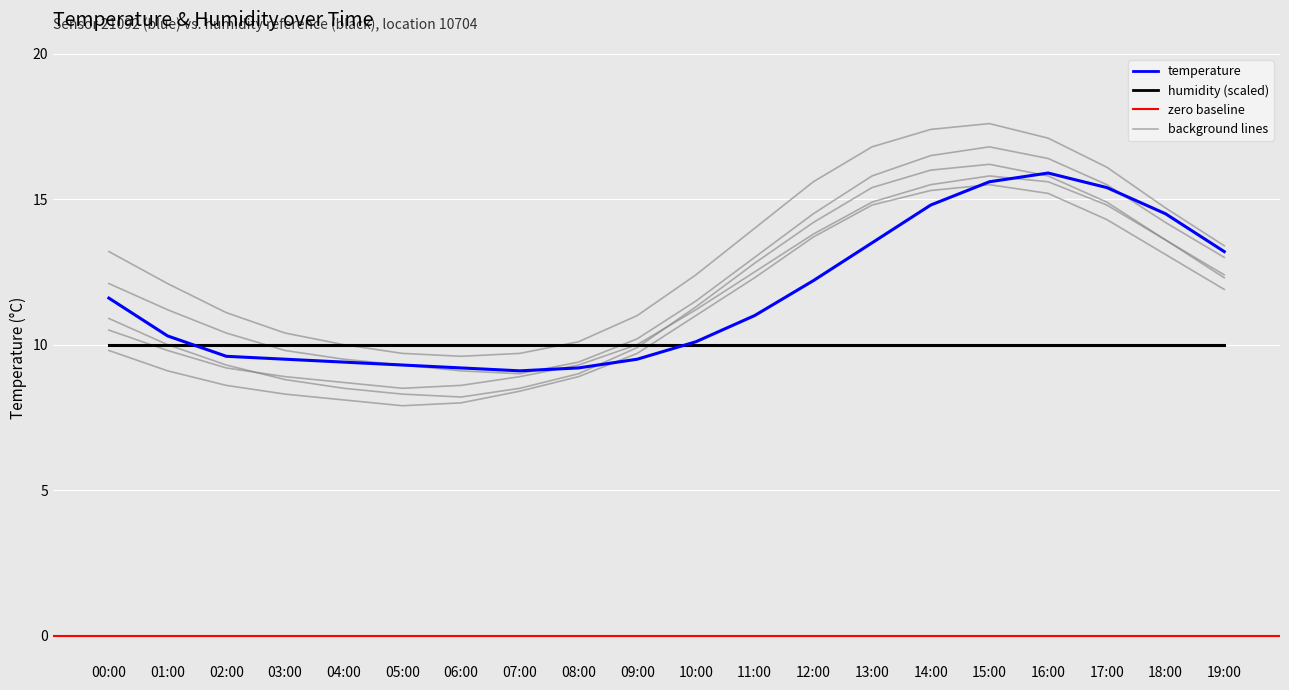

Reading left to right, extract all data points from this chart.

temperature: 11.6	10.3	9.6	9.5	9.4	9.3	9.2	9.1	9.2	9.5	10.1	11.0	12.2	13.5	14.8	15.6	15.9	15.4	14.5	13.2
bg_line_1: 10.5	9.8	9.2	8.9	8.7	8.5	8.6	8.9	9.3	10.0	11.2	12.5	13.8	14.9	15.5	15.8	15.6	14.8	13.6	12.4
bg_line_2: 12.1	11.2	10.4	9.8	9.5	9.3	9.1	9.0	9.4	10.2	11.5	13.0	14.5	15.8	16.5	16.8	16.4	15.5	14.2	13.0
bg_line_3: 9.8	9.1	8.6	8.3	8.1	7.9	8.0	8.4	8.9	9.7	11.0	12.3	13.7	14.8	15.3	15.5	15.2	14.3	13.1	11.9
bg_line_4: 13.2	12.1	11.1	10.4	10.0	9.7	9.6	9.7	10.1	11.0	12.4	14.0	15.6	16.8	17.4	17.6	17.1	16.1	14.7	13.4
bg_line_5: 10.9	10.0	9.3	8.8	8.5	8.3	8.2	8.5	9.0	9.9	11.3	12.8	14.2	15.4	16.0	16.2	15.8	14.9	13.6	12.3